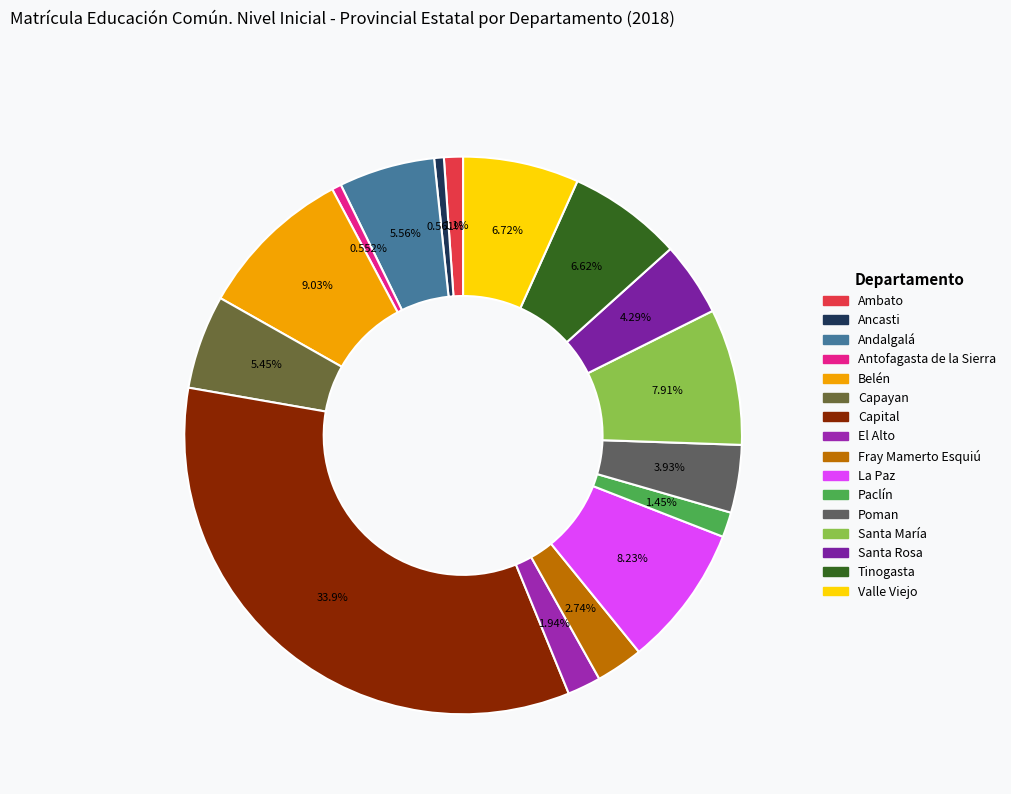

True or false: La Paz accounts for 8% of the total.

True